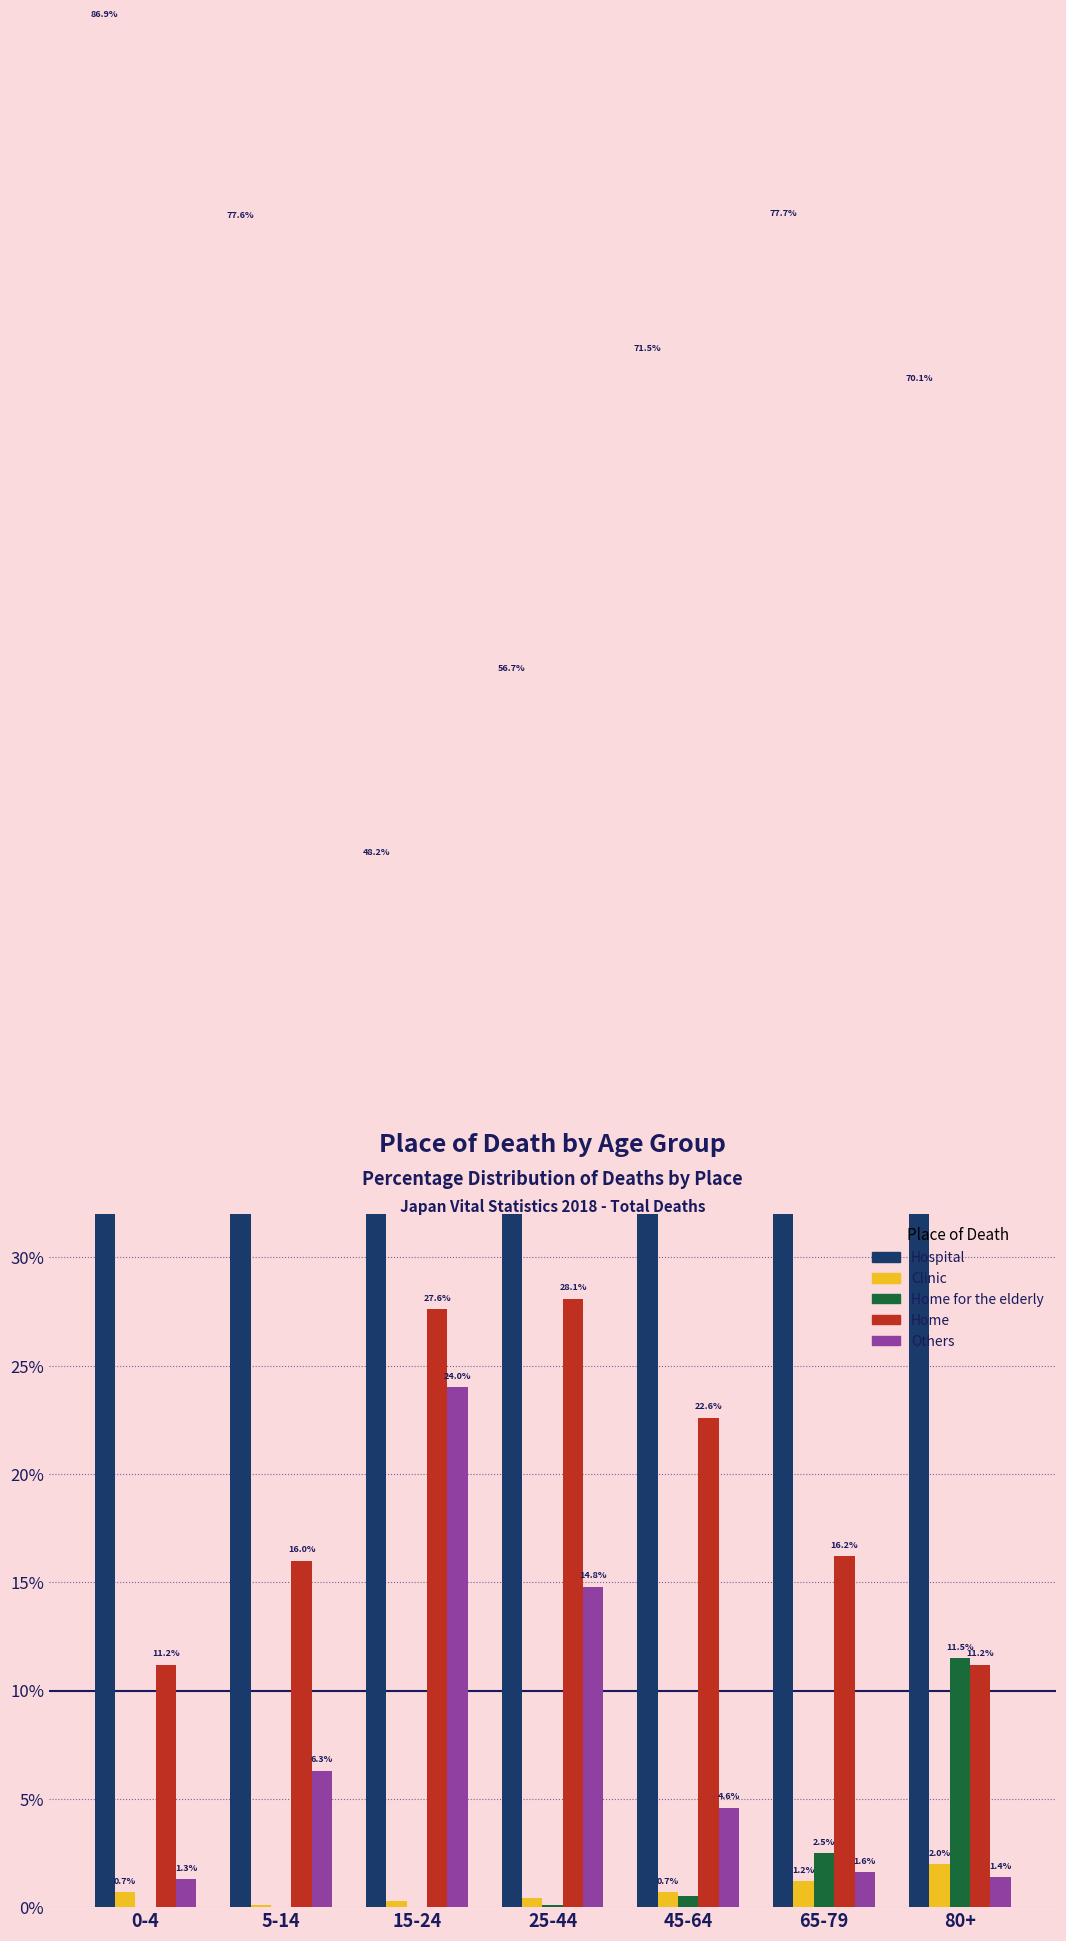

What position from the left is 15-24?

3